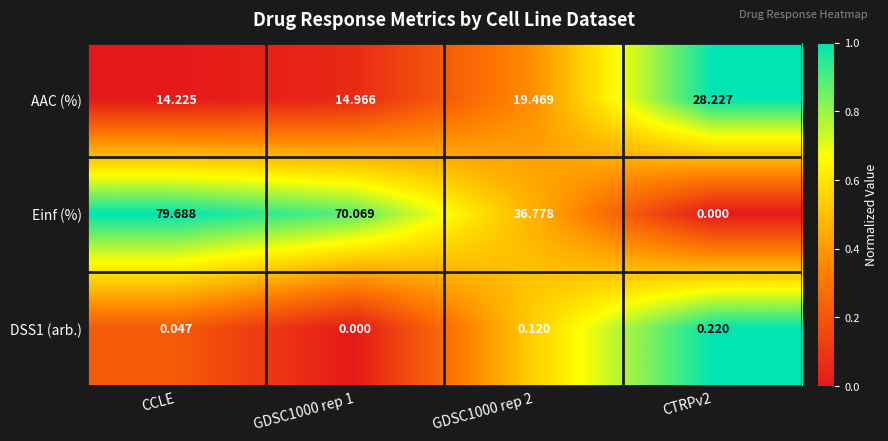

Which series has the largest total across all categories?

Einf (%)